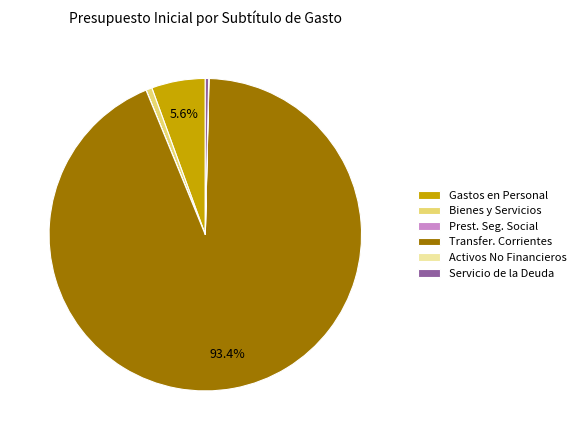

To the nearest percent, what is the difference between the largest and smallest slice percentages?

93%